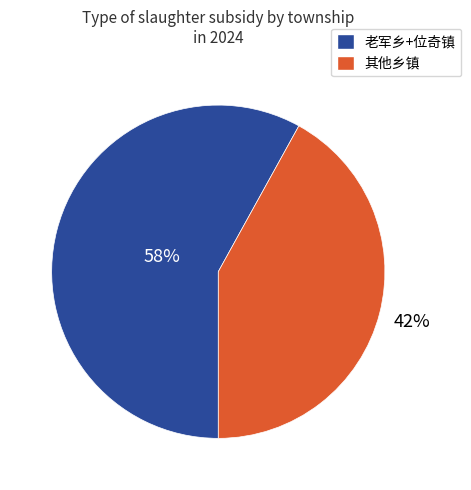

Rank the categories by value from highest to lowest.

老军乡+位奇镇, 其他乡镇